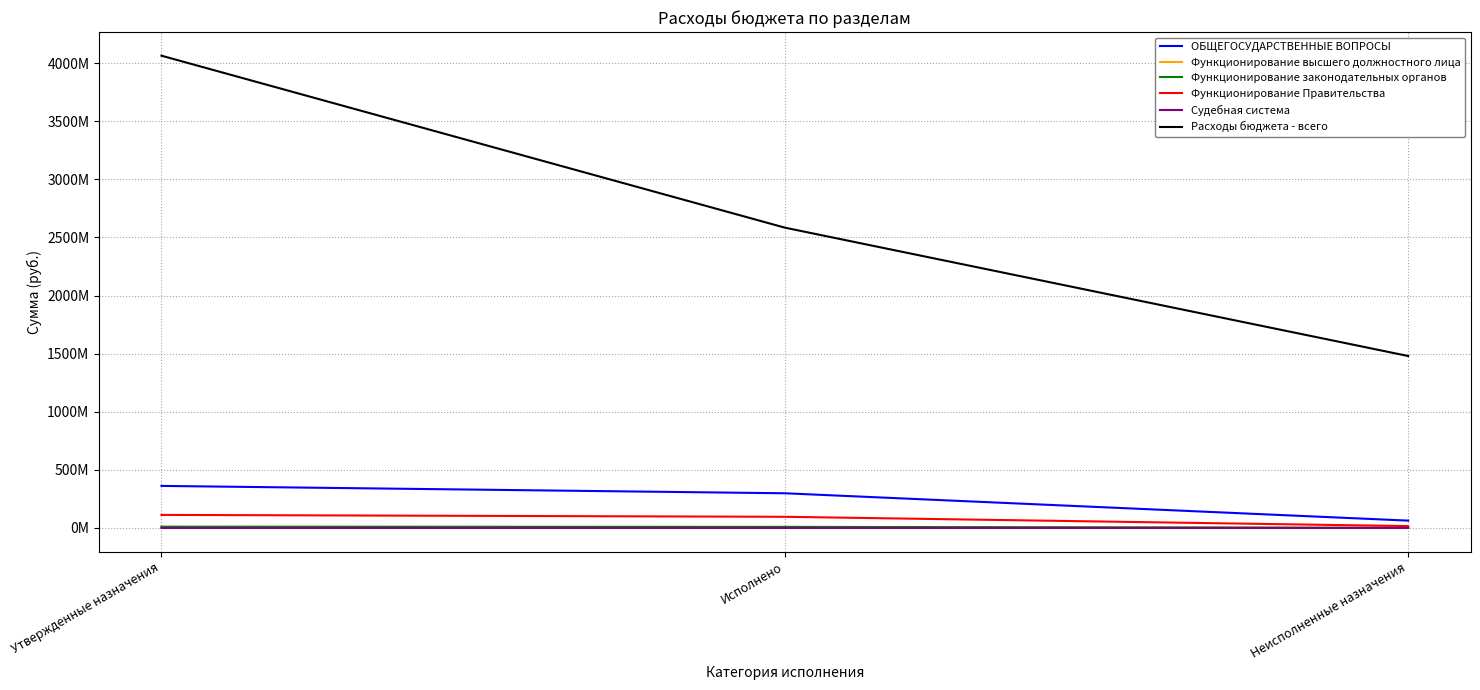

Between Утвержденные назначения and Исполнено, which series saw the biggest shift?

Расходы бюджета - всего